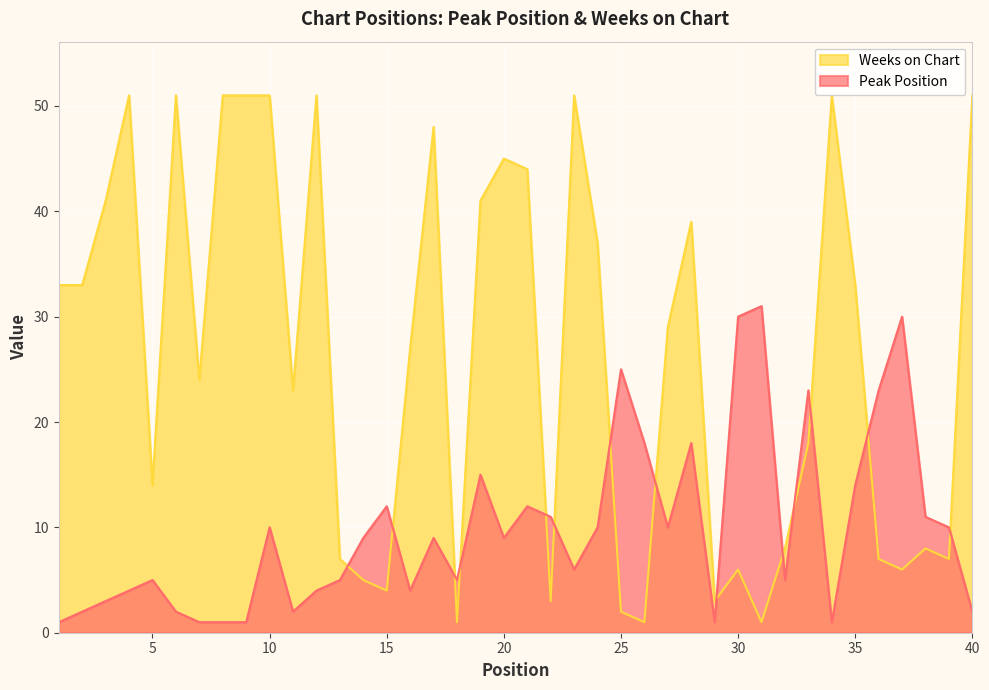

What is the value of the Peak Position point at the 2nd from the left?

2